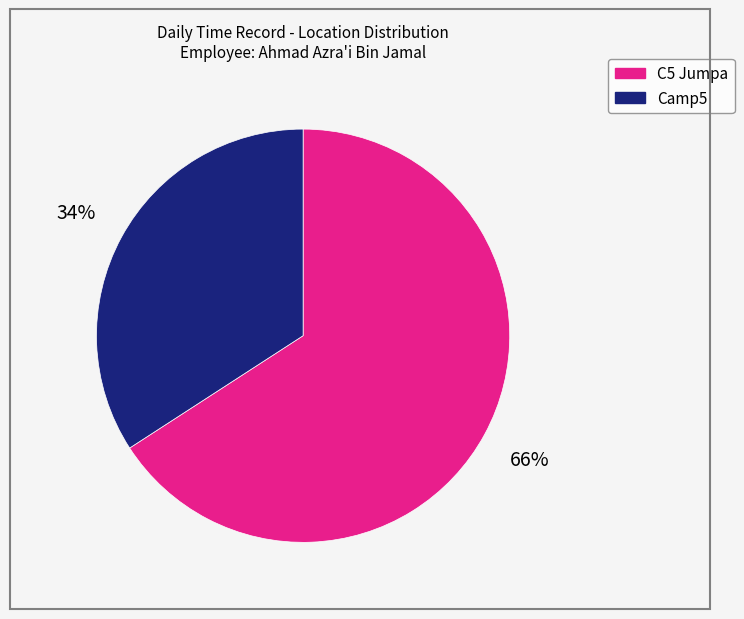

Is C5 Jumpa the majority of the pie?

Yes